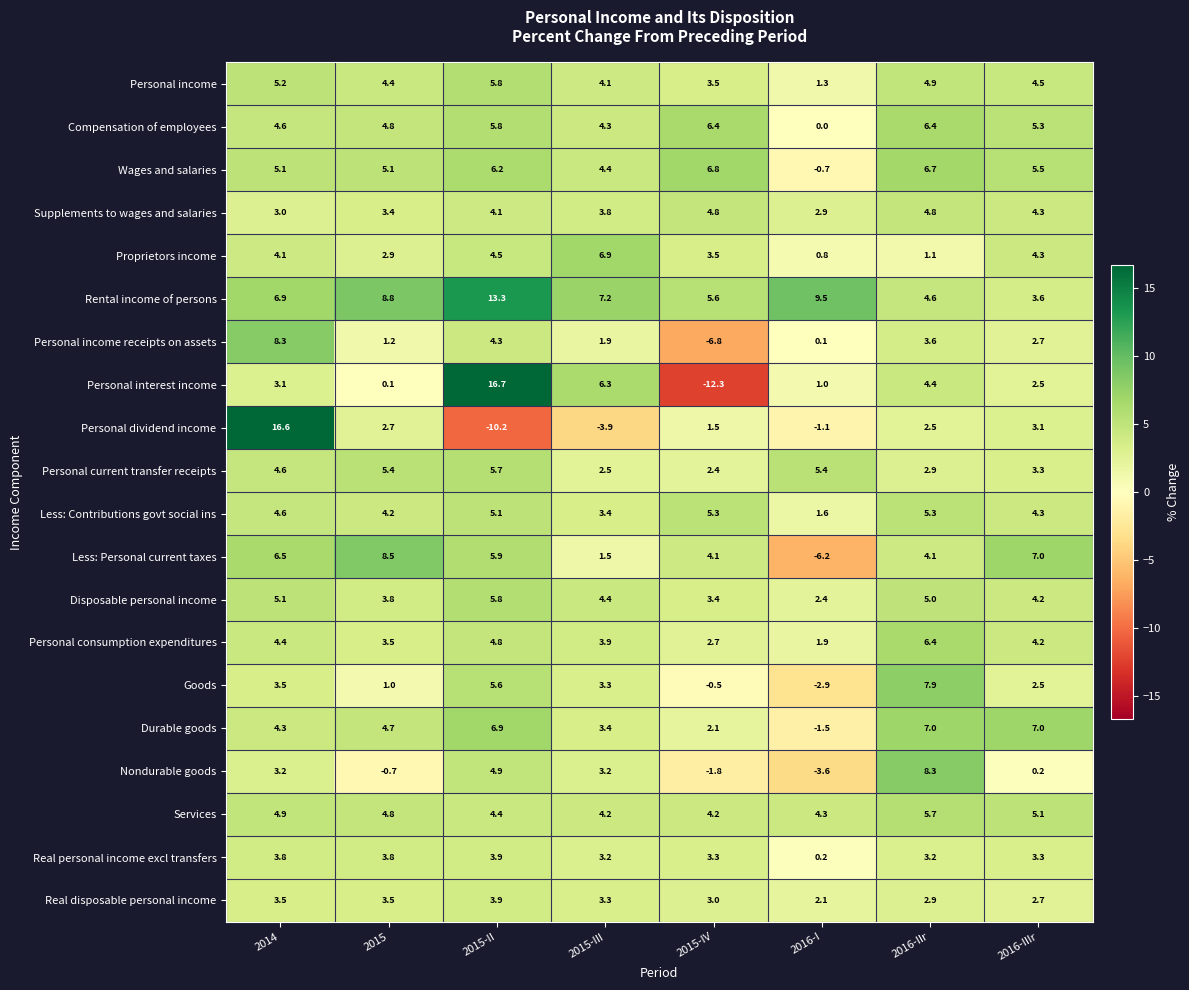

At which category does the chart reach its peak across all series?

2015-II